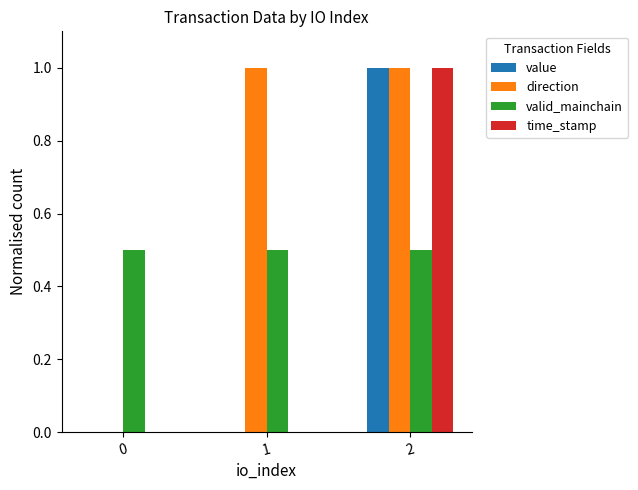

Reading left to right, what are all the values shown in this chart?

value: 0=0.0	1=0.0	2=1.0
direction: 0=0.0	1=1.0	2=1.0
valid_mainchain: 0=0.5	1=0.5	2=0.5
time_stamp: 0=0.0	1=0.0	2=1.0